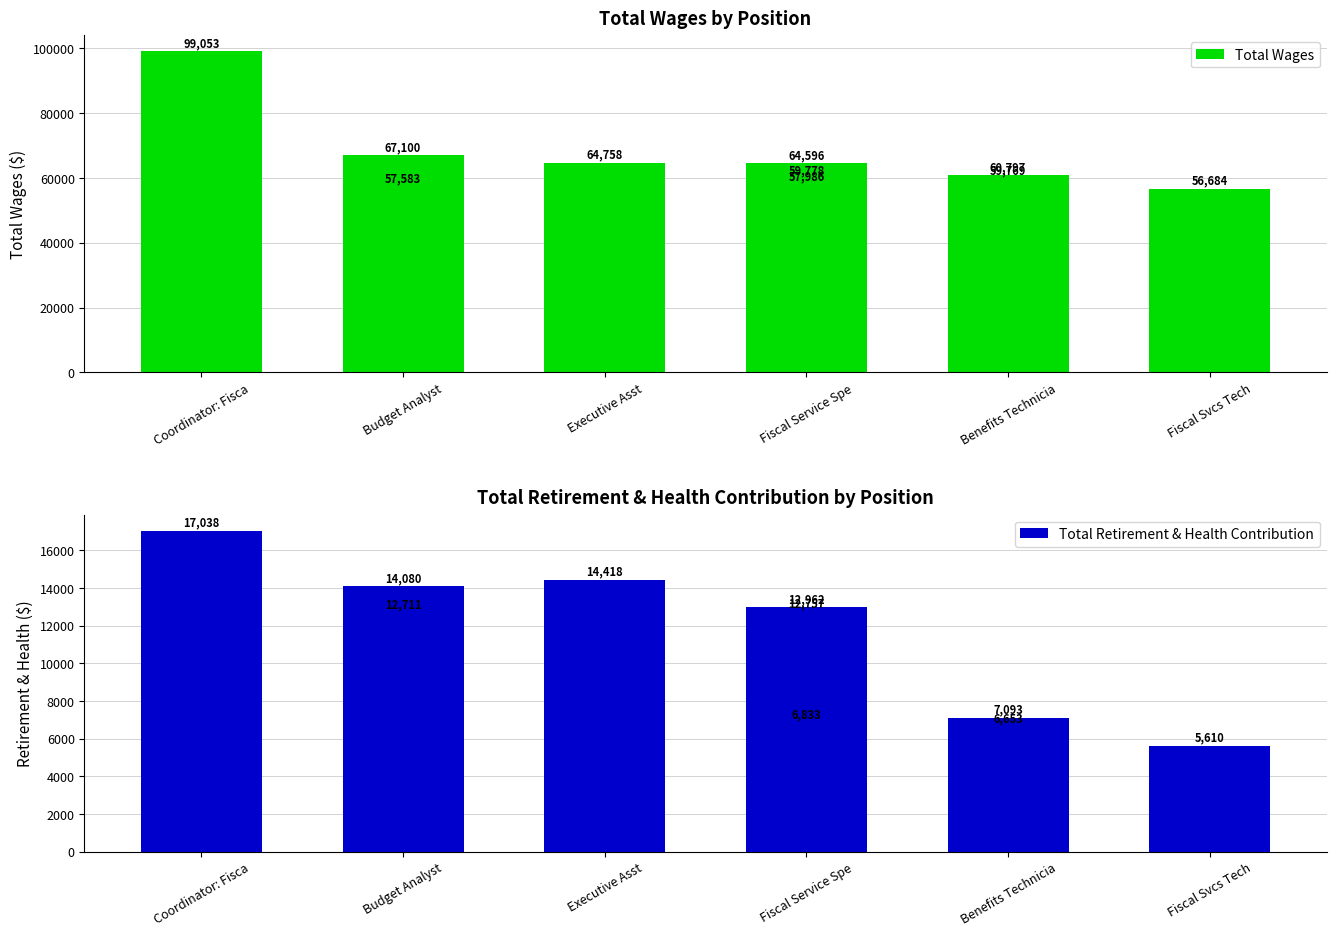

Which series has the widest spread of values?

Total Wages